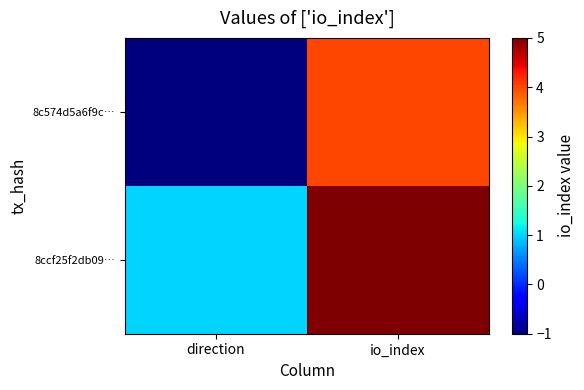

At how many categories does at least one series exceed 1?

1